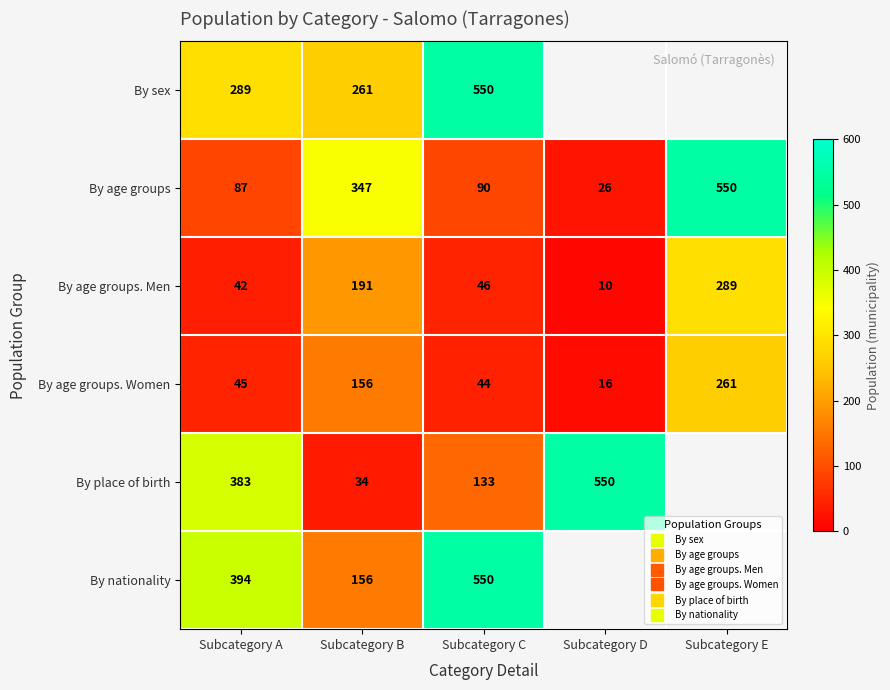

Is it true that By nationality equals 145.2 at Subcategory A?

False